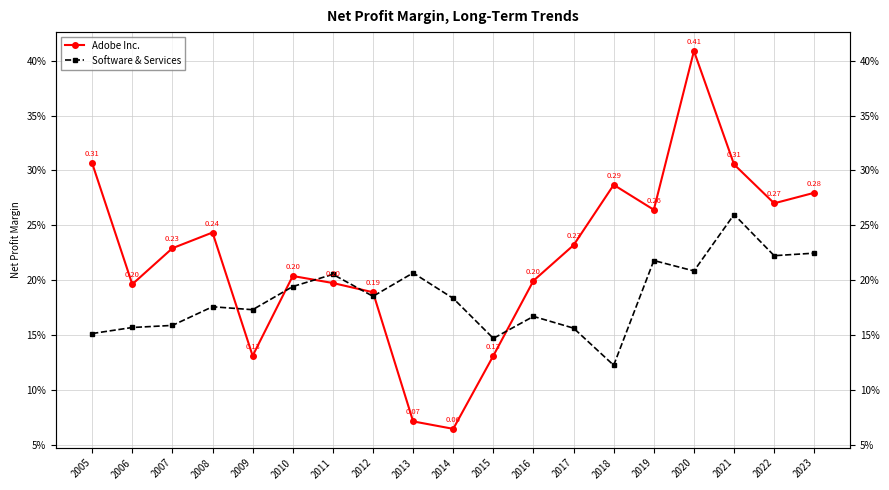

Between 2022 and 2010, which is larger?

2022